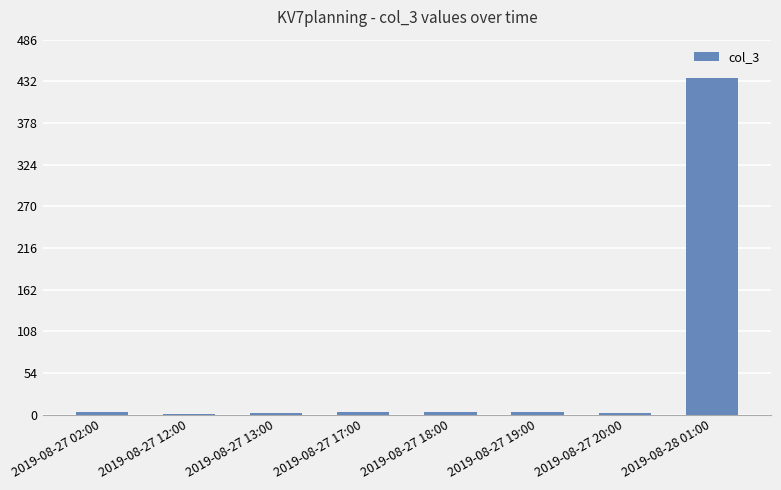

Which label corresponds to the largest value in the chart?

2019-08-28 01:00